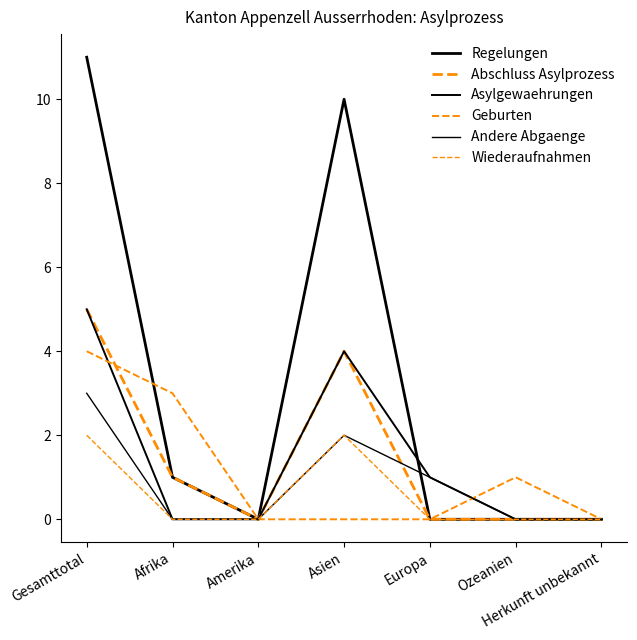

True or false: Geburten and Wiederaufnahmen cross at least once.

False